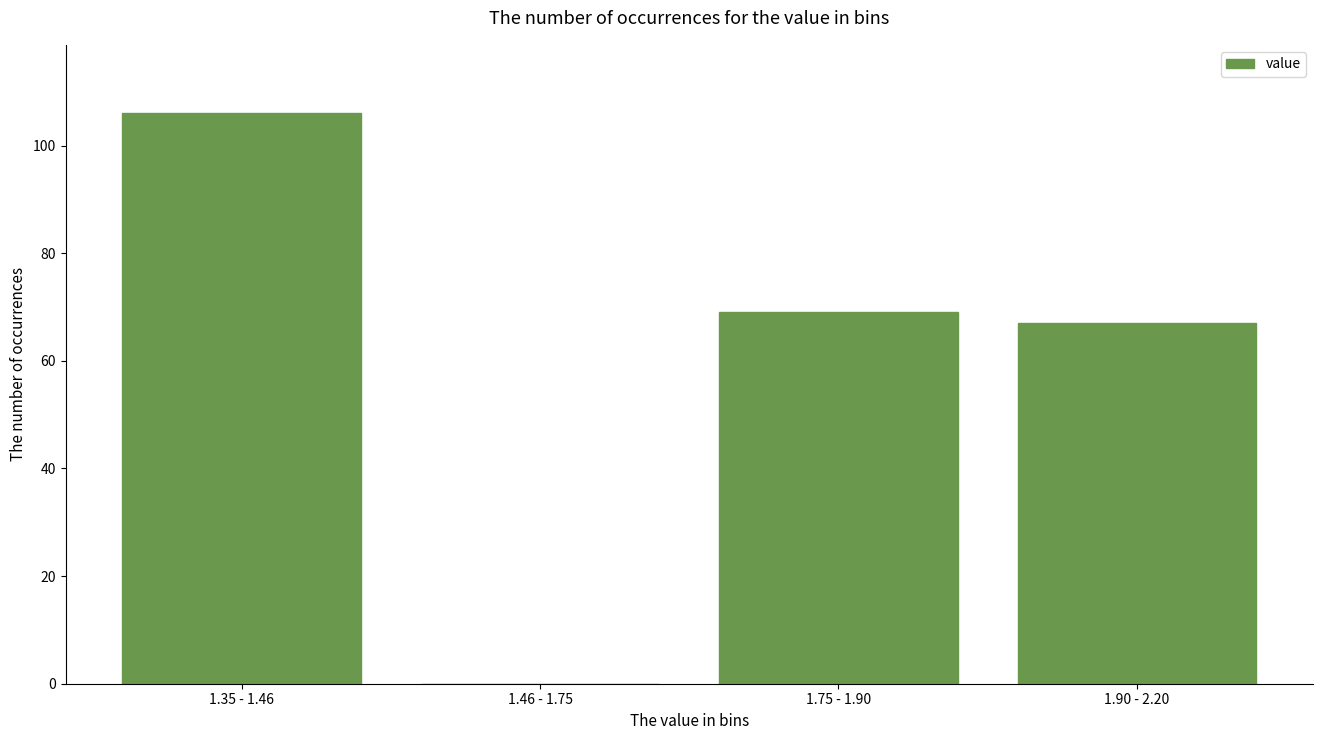

Reading right to left, list all the values displayed in this chart.

1.90 - 2.20=67	1.75 - 1.90=69	1.46 - 1.75=0	1.35 - 1.46=106